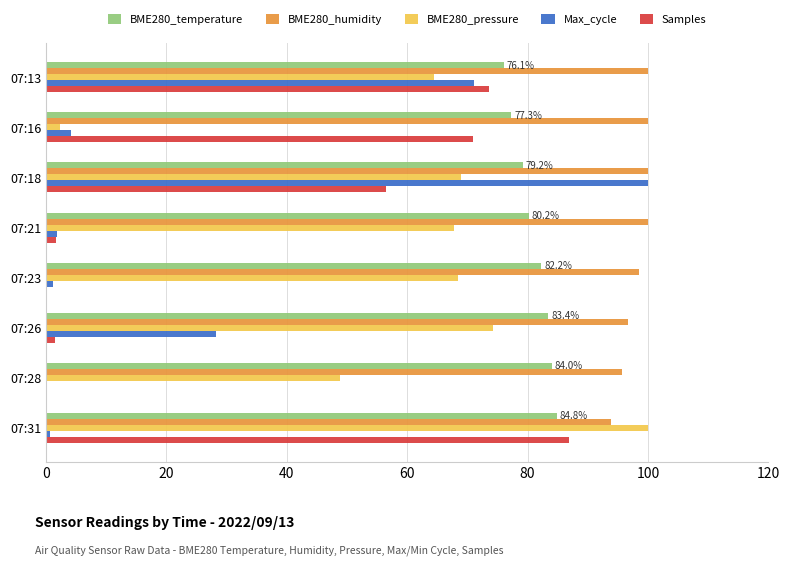

True or false: BME280_humidity has a value of 38.4 at 07:13.

False